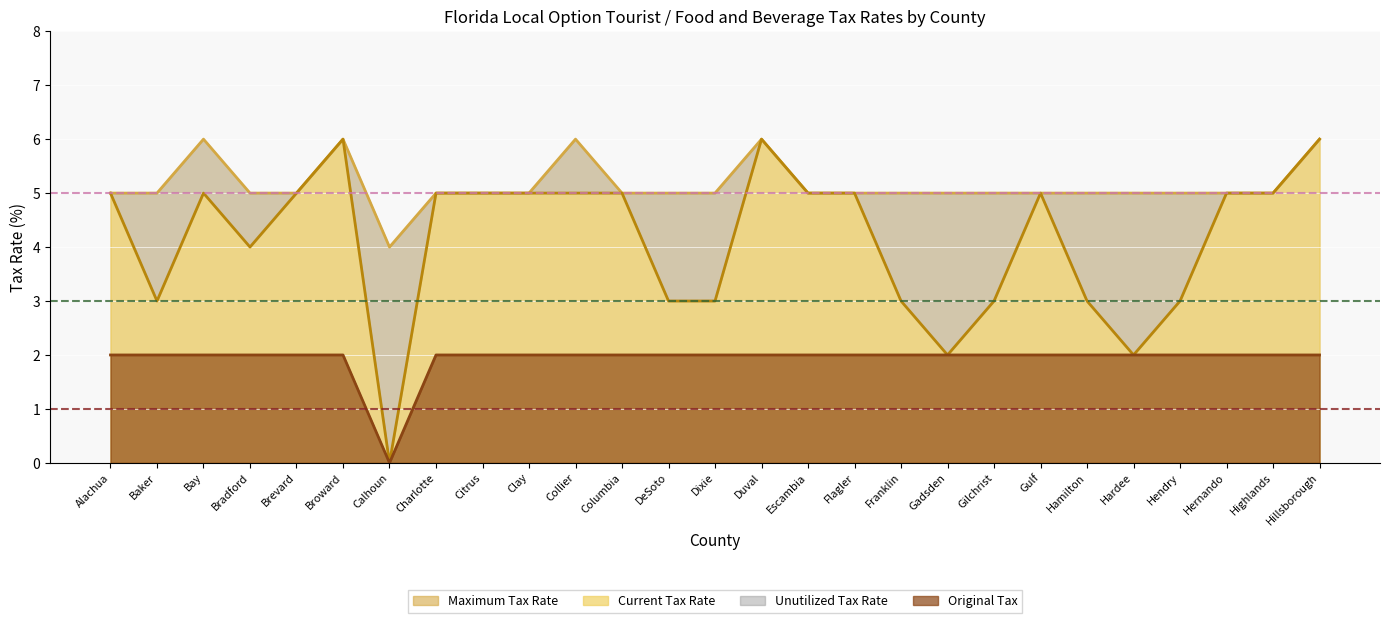

At which label is Current Tax Rate closest to 3?

Baker